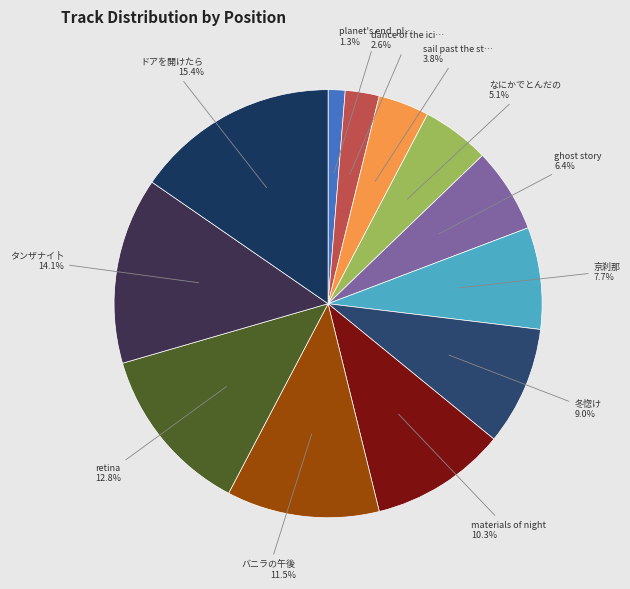

The ghost story slice represents 1% of the pie. True or false?

False